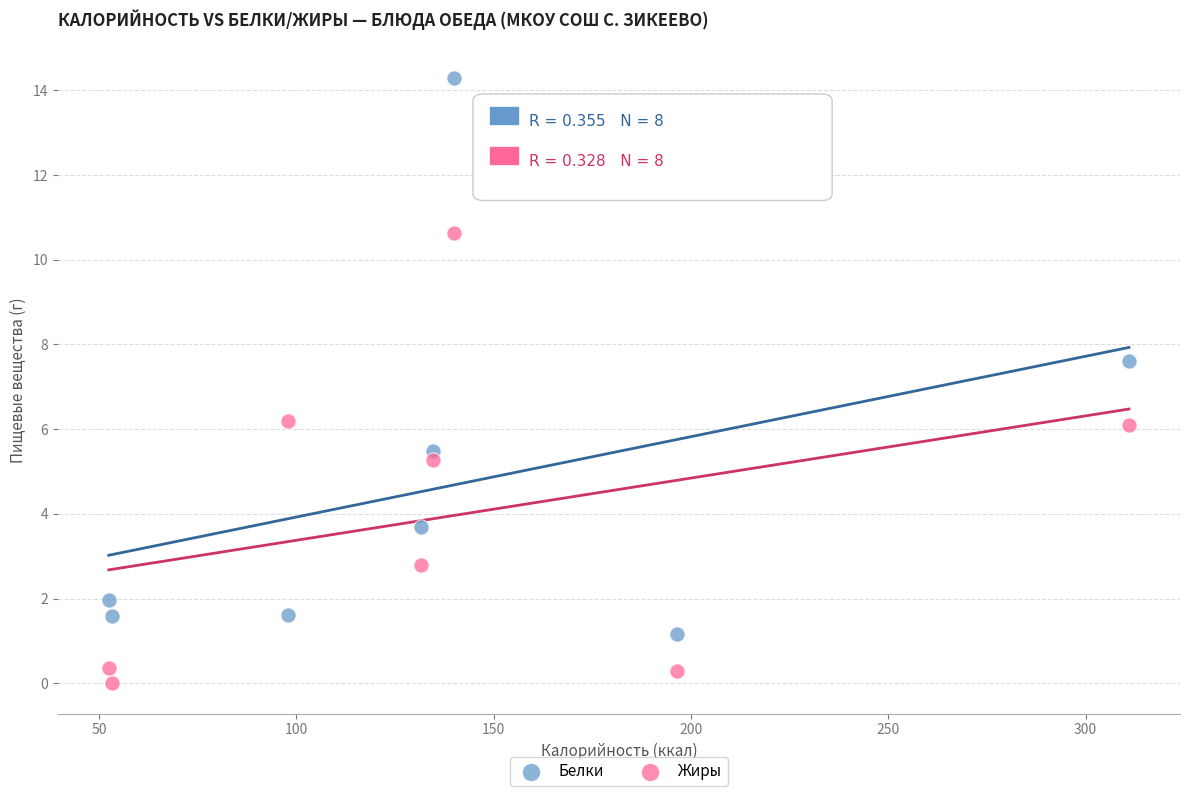

In the Жиры series, what Y value is closest to 5?

5.3